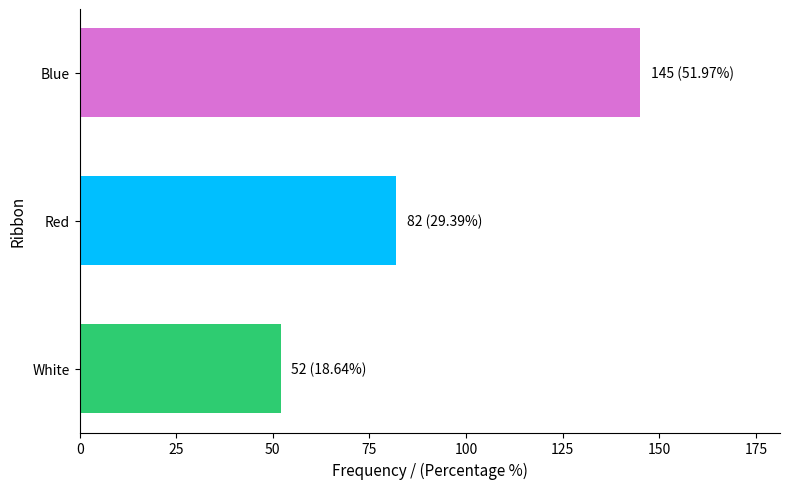

What is the difference between the values at Red and Blue?

63